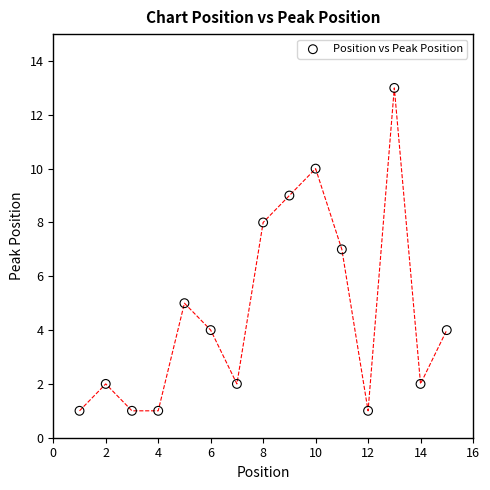

What is the range of X values (max minus min)?

14